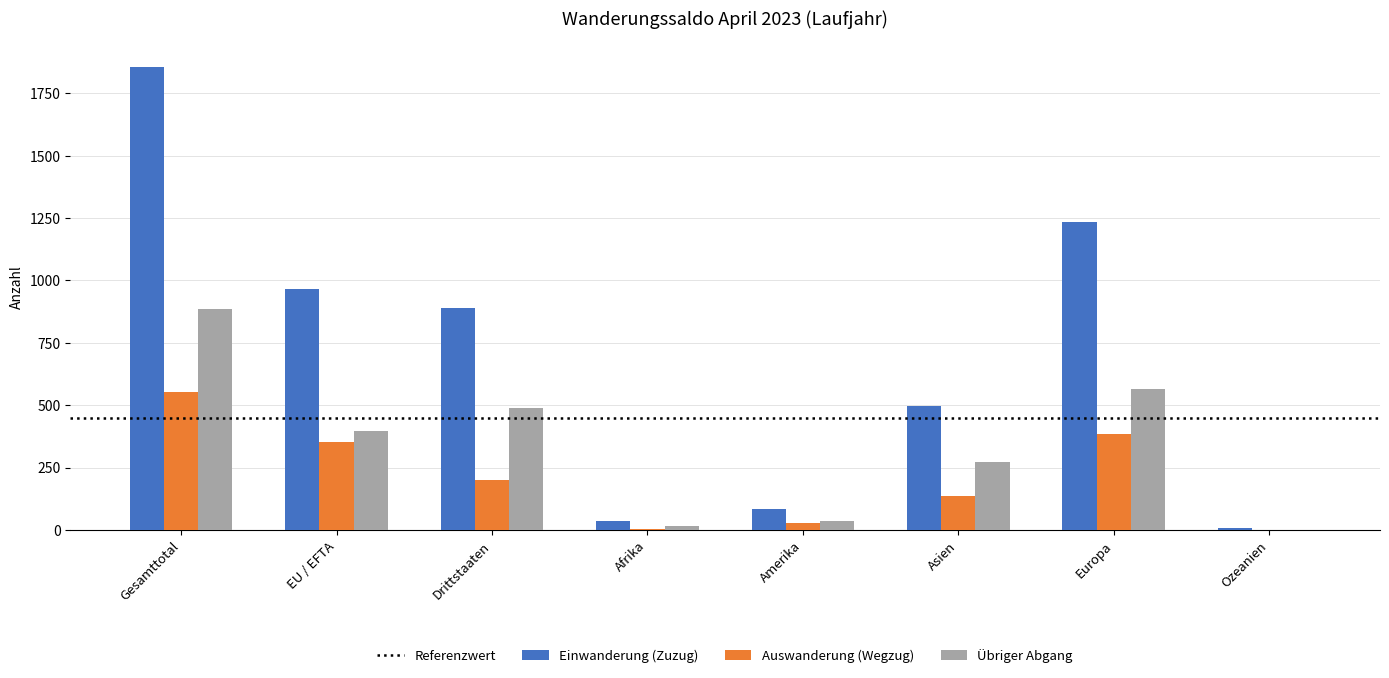

True or false: Einwanderung (Zuzug) has a value of 84 at Amerika.

True